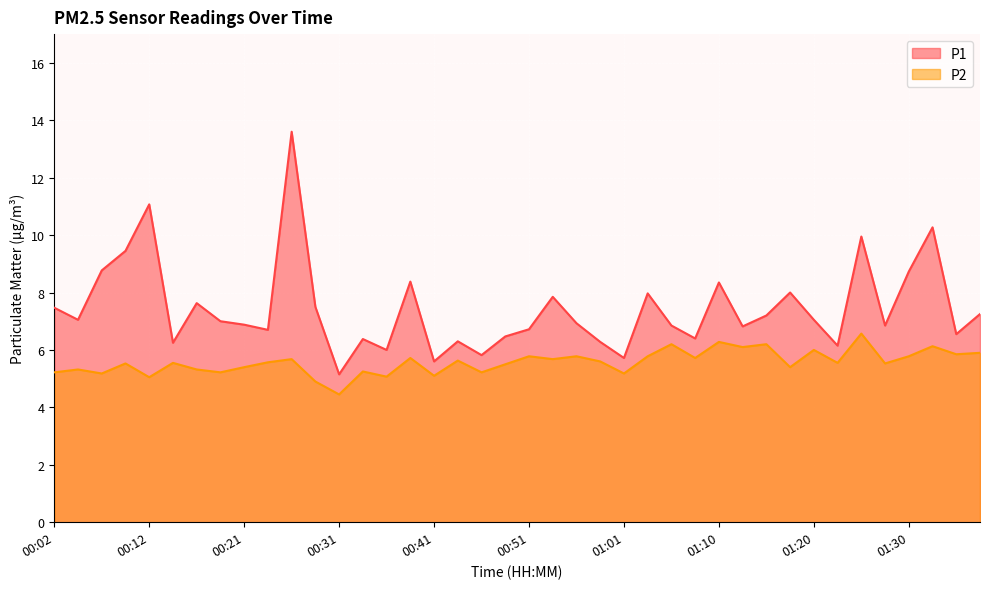

At which category does the chart reach its peak across all series?

00:26